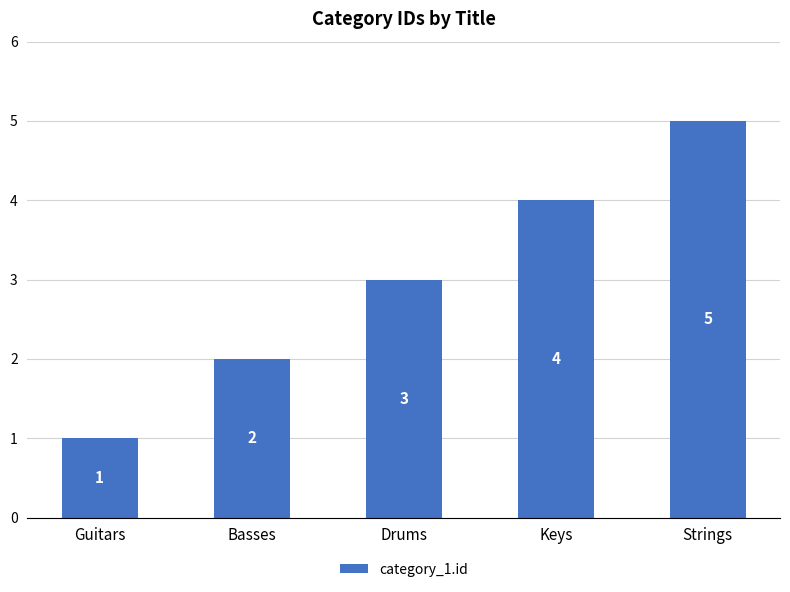

Where is the data nearest to the value 3?

Drums